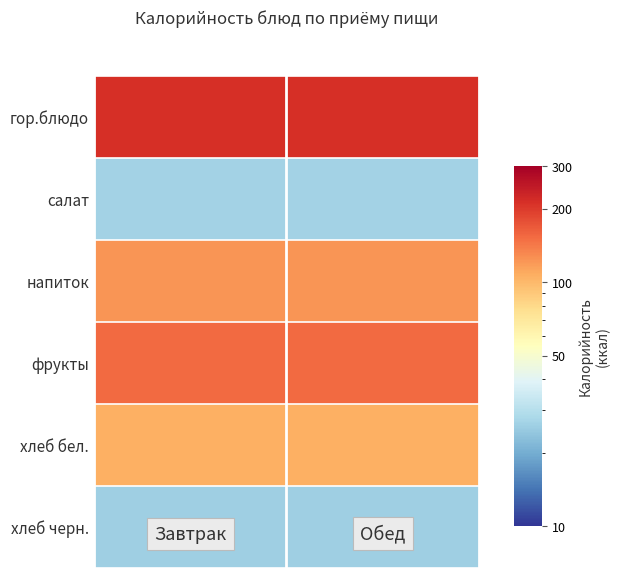

How many distinct data groups are displayed?

6